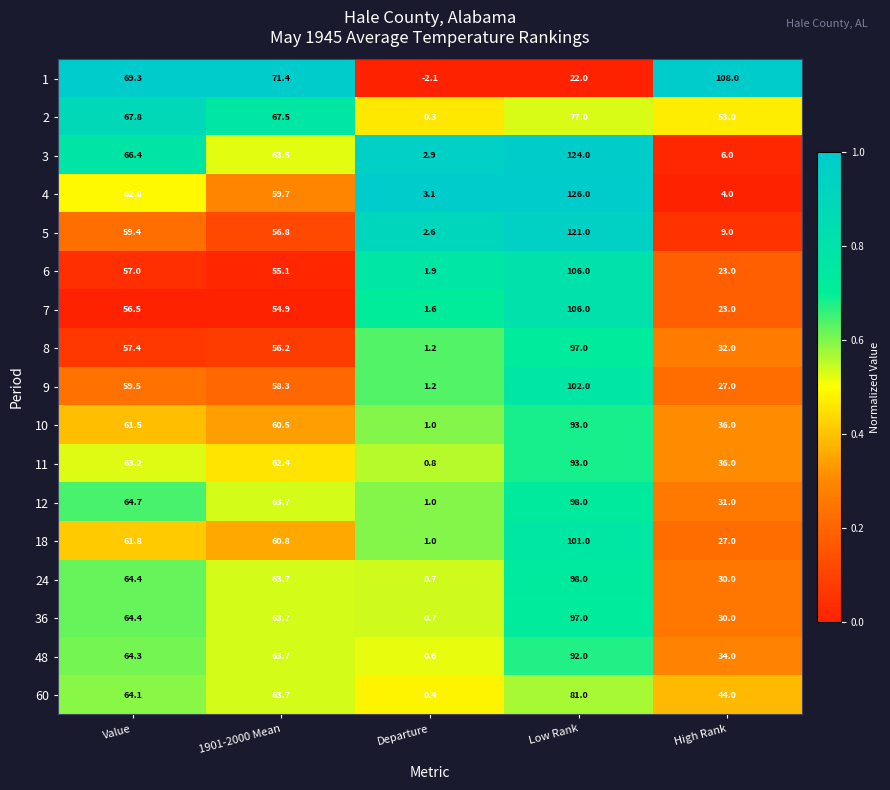

At which label does 5 reach its peak?

Low Rank